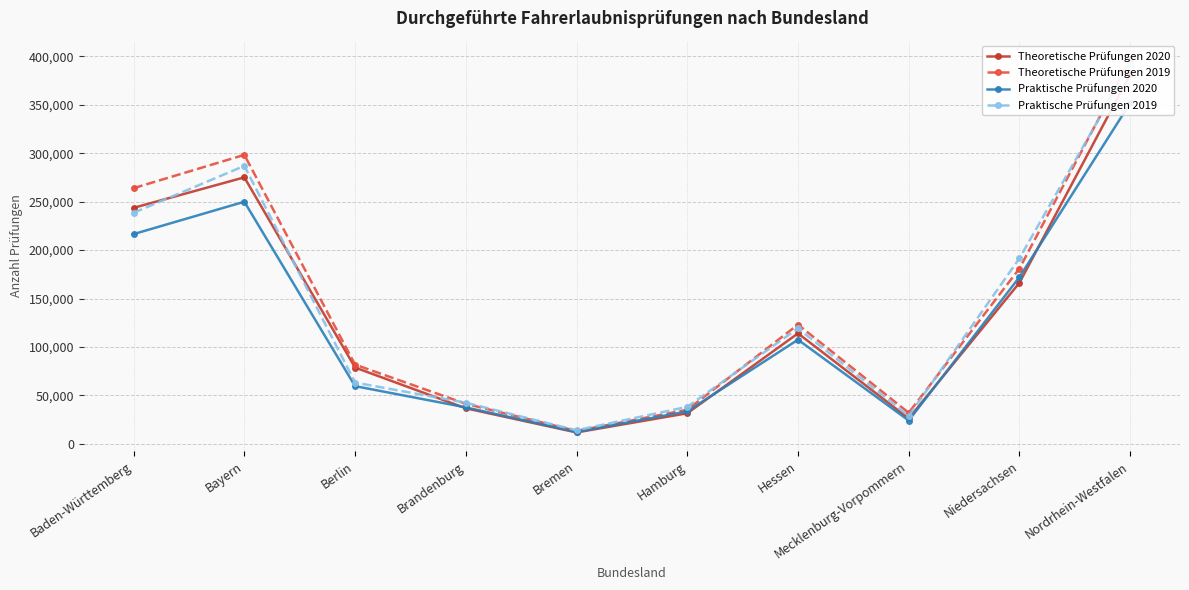

What value does the Theoretische Prüfungen 2020 series have at Brandenburg?

36725